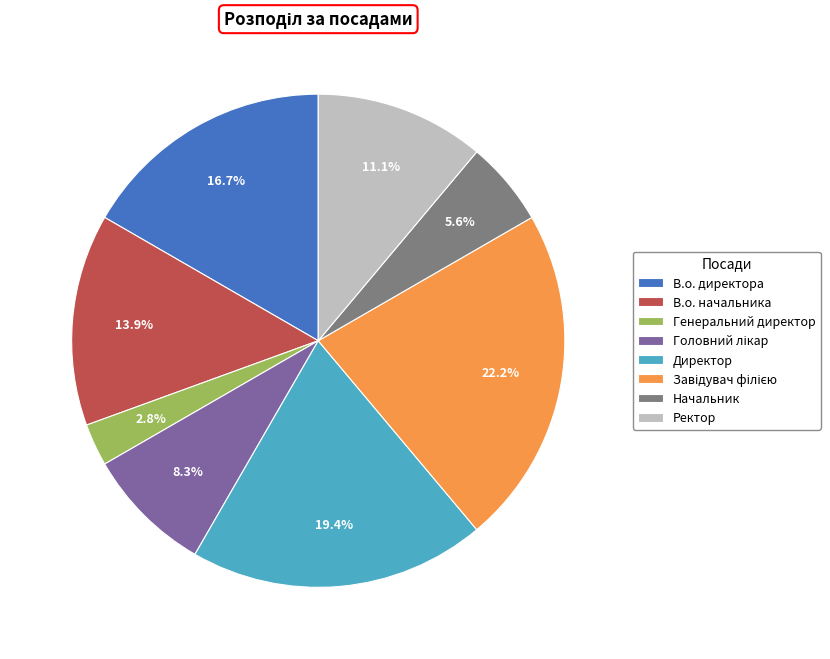

Count the number of slices in the pie.

8